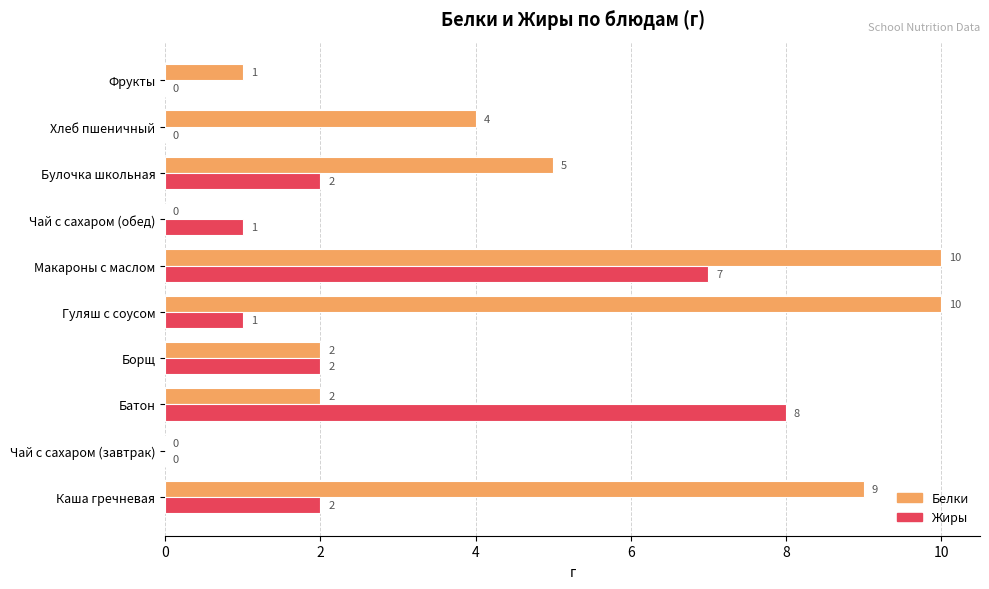

What is the highest value of the Жиры series?

8